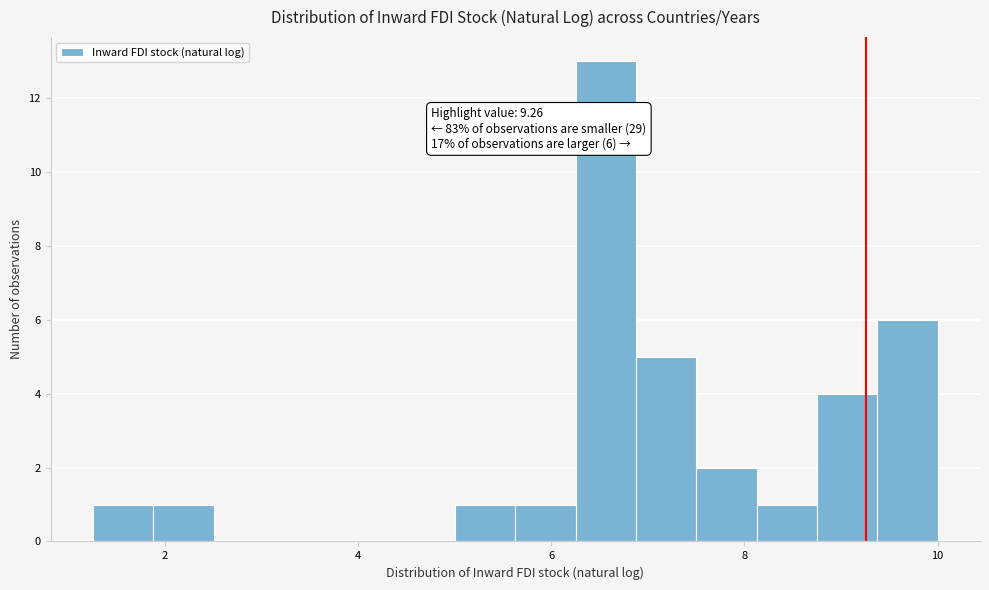

Read against the x-axis, roughly where is the centre of the tallest bar?

6.6